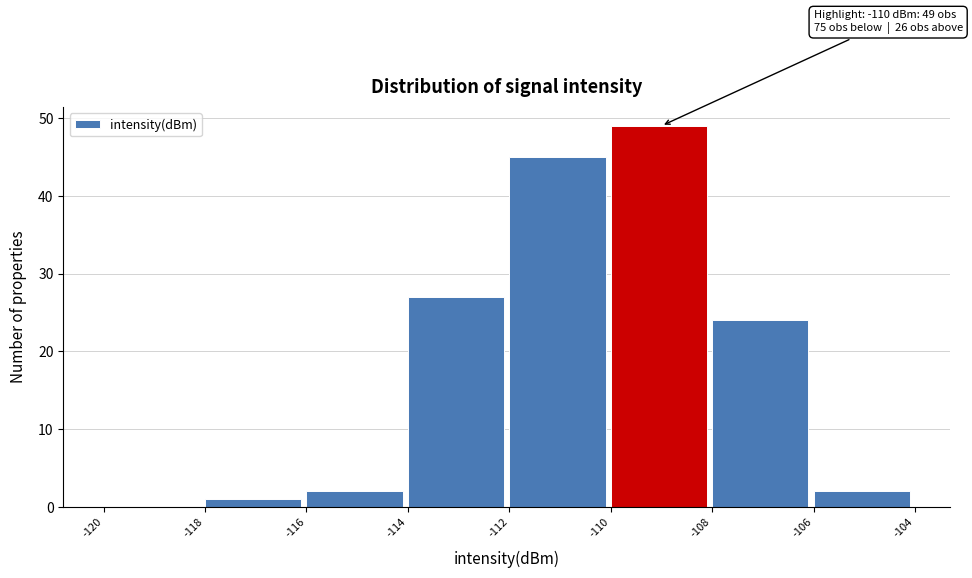

Over which range of the x-axis is the bar tallest?

-110 to -108